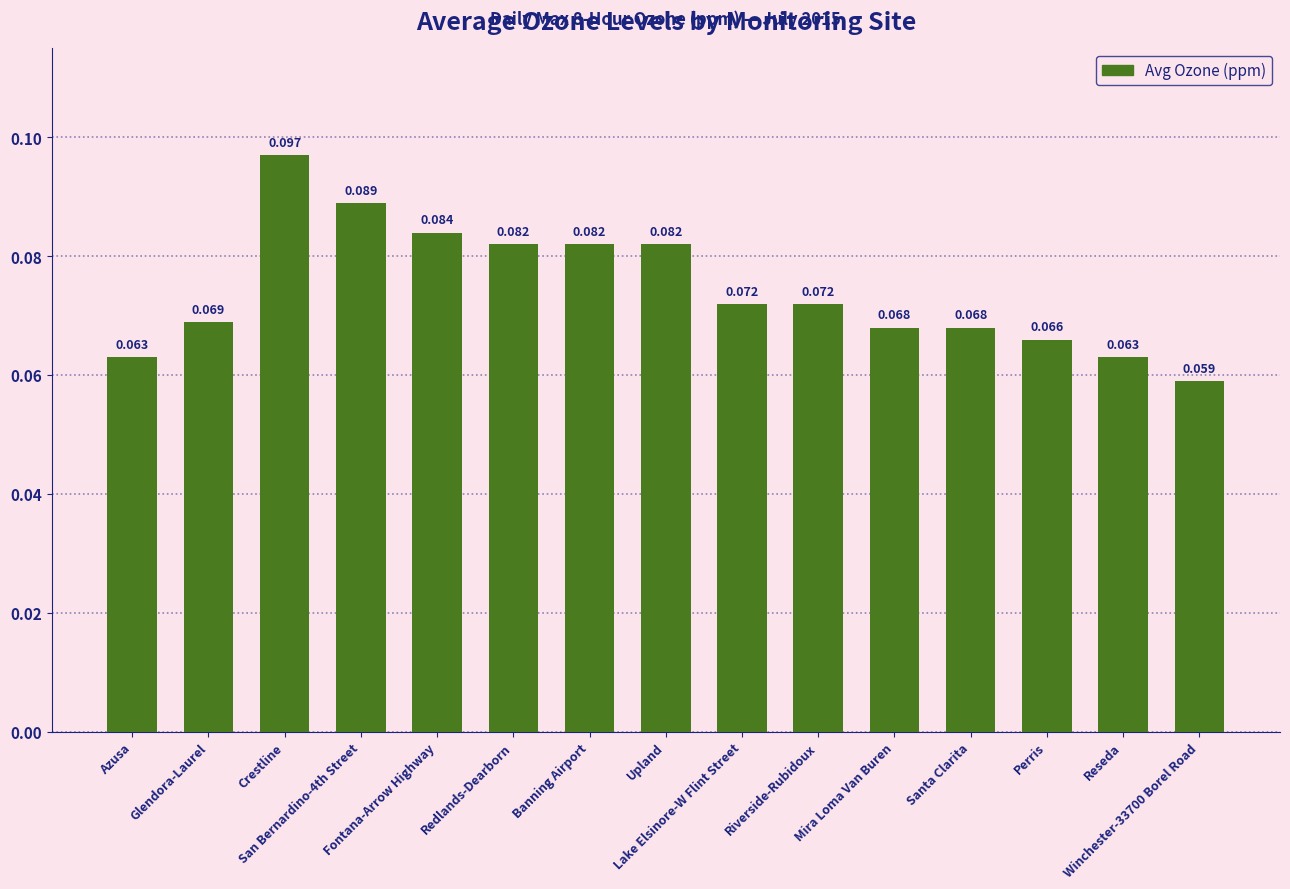

Reading right to left, extract all data points from this chart.

Winchester-33700 Borel Road=0.1	Reseda=0.1	Perris=0.1	Santa Clarita=0.1	Mira Loma Van Buren=0.1	Riverside-Rubidoux=0.1	Lake Elsinore-W Flint Street=0.1	Upland=0.1	Banning Airport=0.1	Redlands-Dearborn=0.1	Fontana-Arrow Highway=0.1	San Bernardino-4th Street=0.1	Crestline=0.1	Glendora-Laurel=0.1	Azusa=0.1